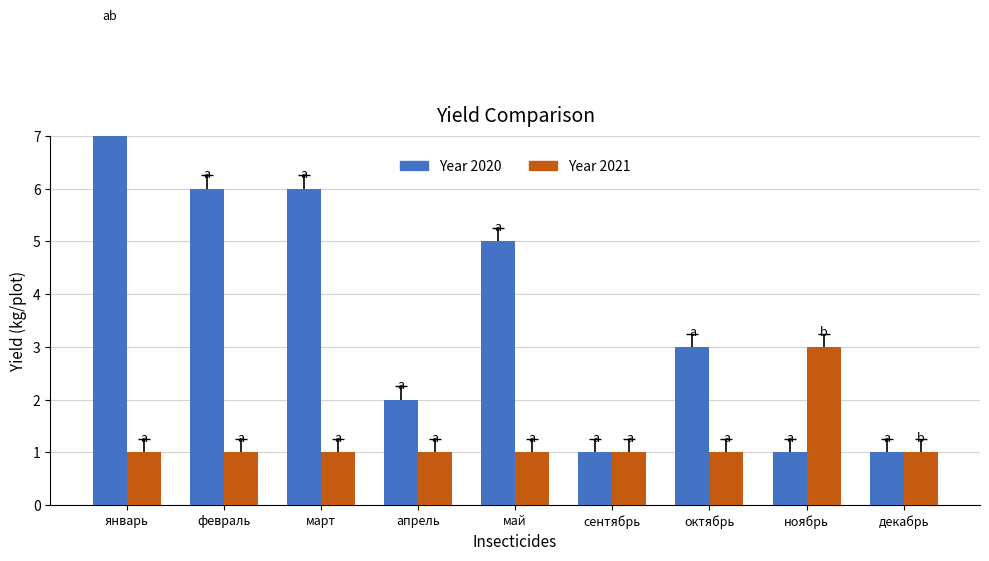

What is the label of the 9th bar from the left?

декабрь